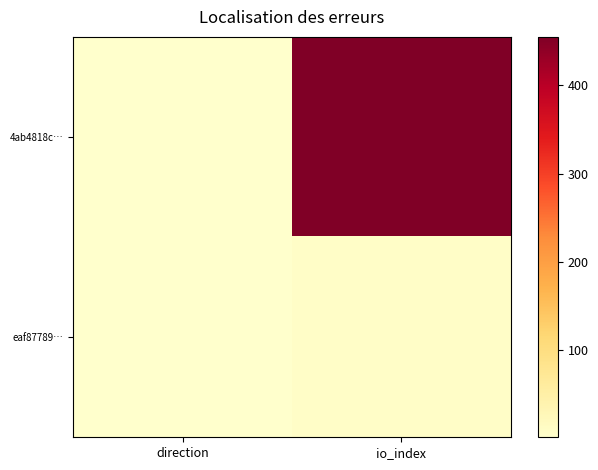

Which has a higher value, direction or io_index?

io_index